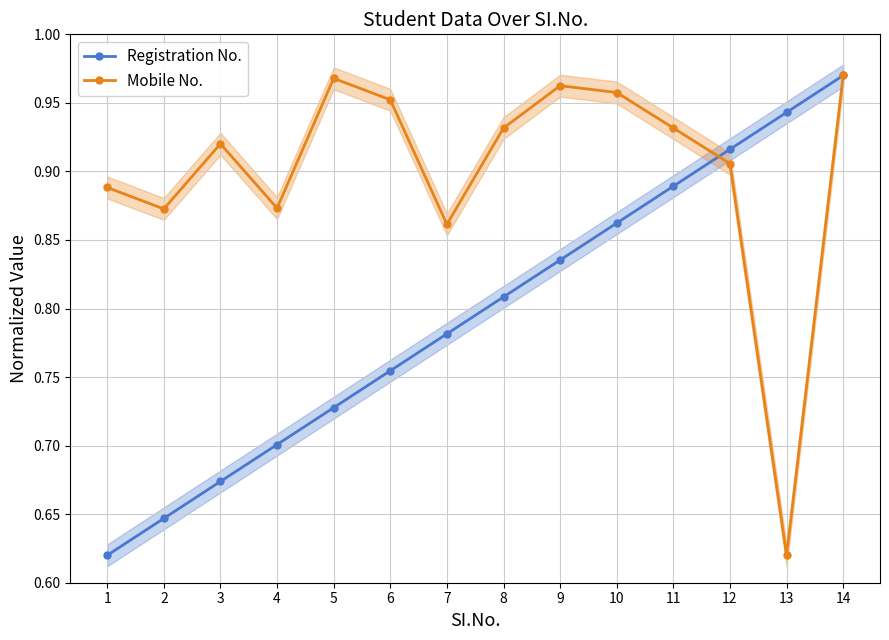

True or false: Mobile No. has a value of 1.0 at 10.

True